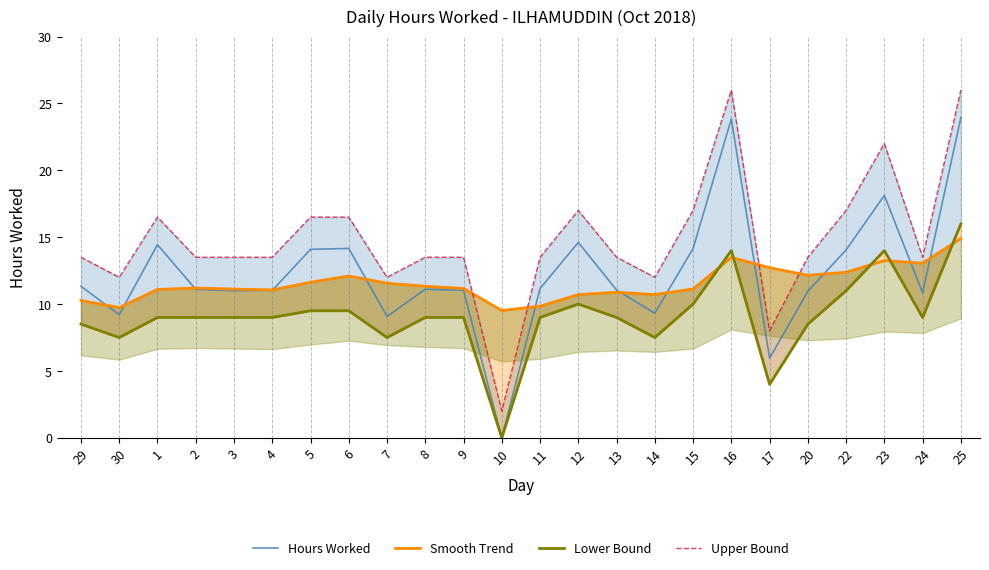

True or false: Lower Bound and Upper Bound intersect in this chart.

False